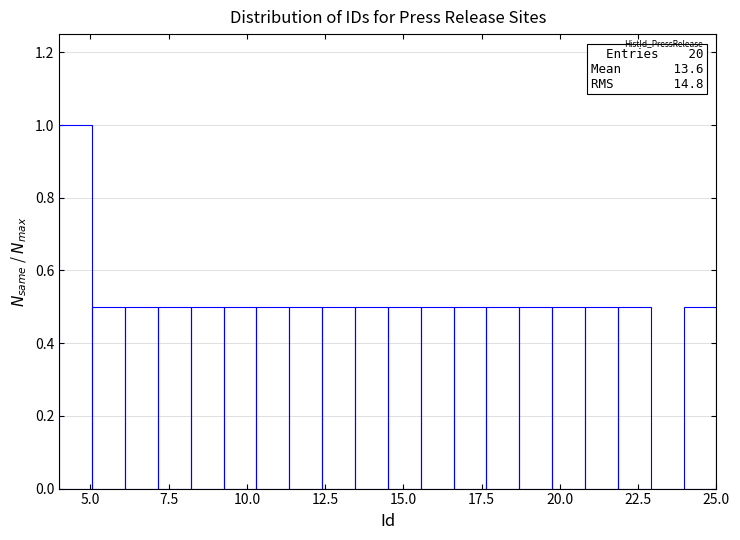

Around what value on the x-axis is the tallest bar? Give the approximate position of its centre, as read against the axis.

4.5